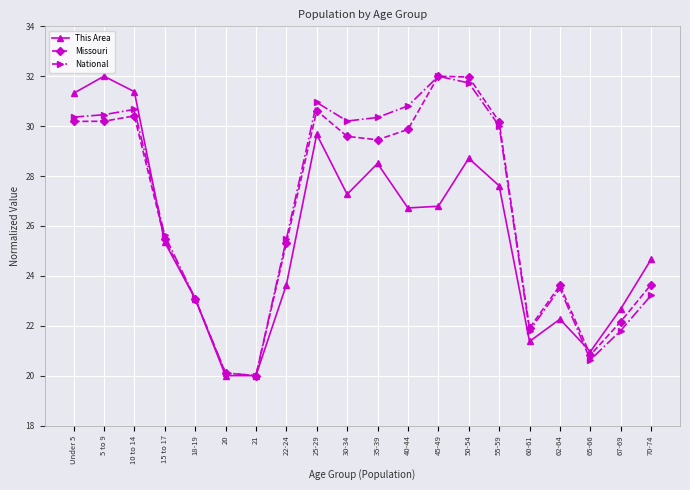

What is the highest value of the This Area series?

32.0